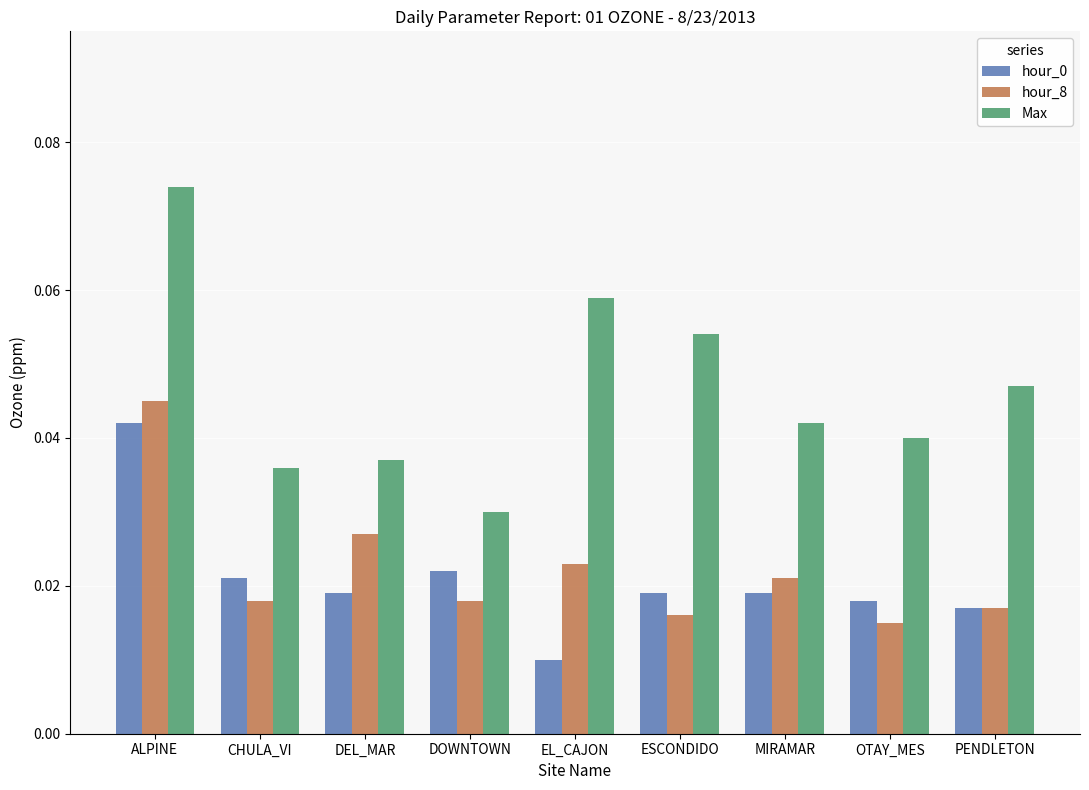

What is the sum of all Max values?

0.4